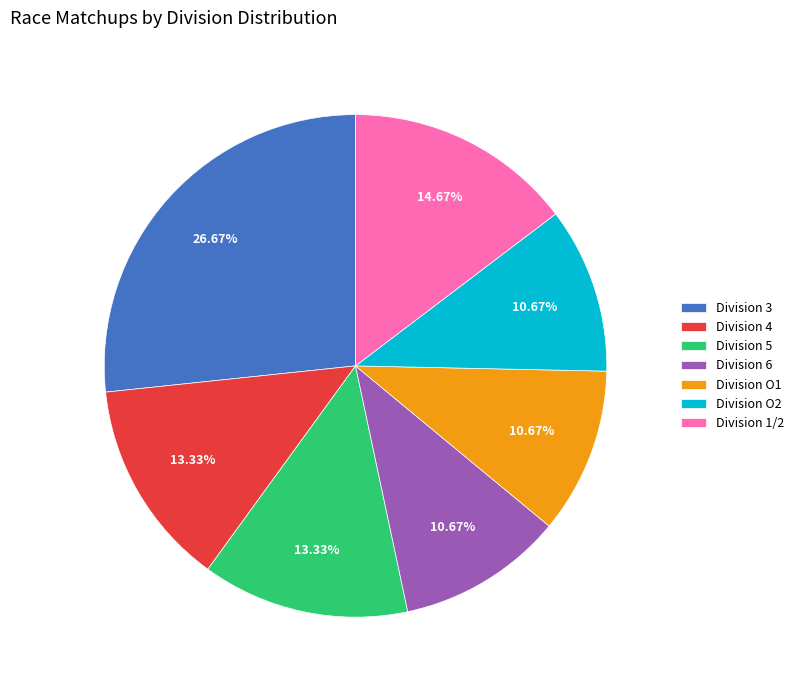

Do Division O2 and Division 3 together represent more than half of the pie?

No